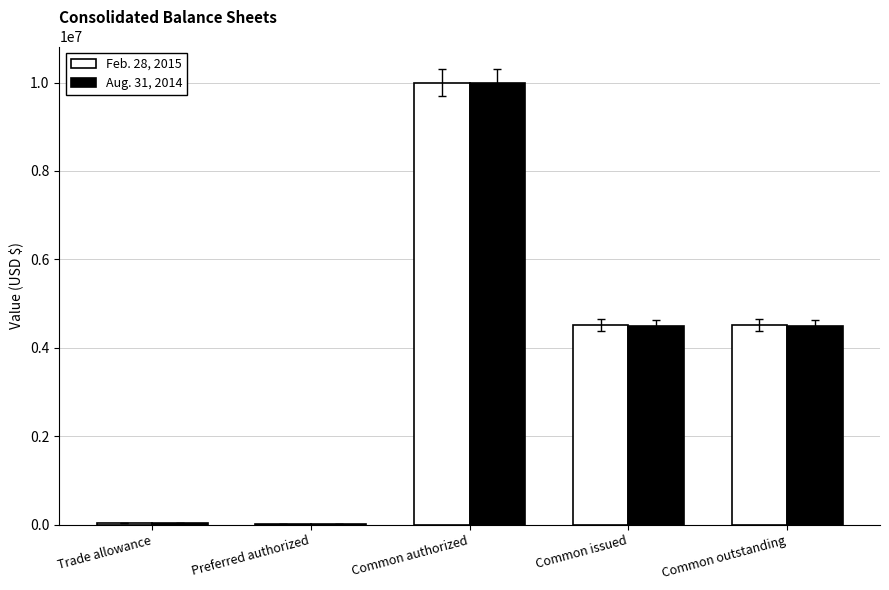

Is the value of Feb. 28, 2015 at Common authorized greater than the value of Aug. 31, 2014 at Common outstanding?

Yes